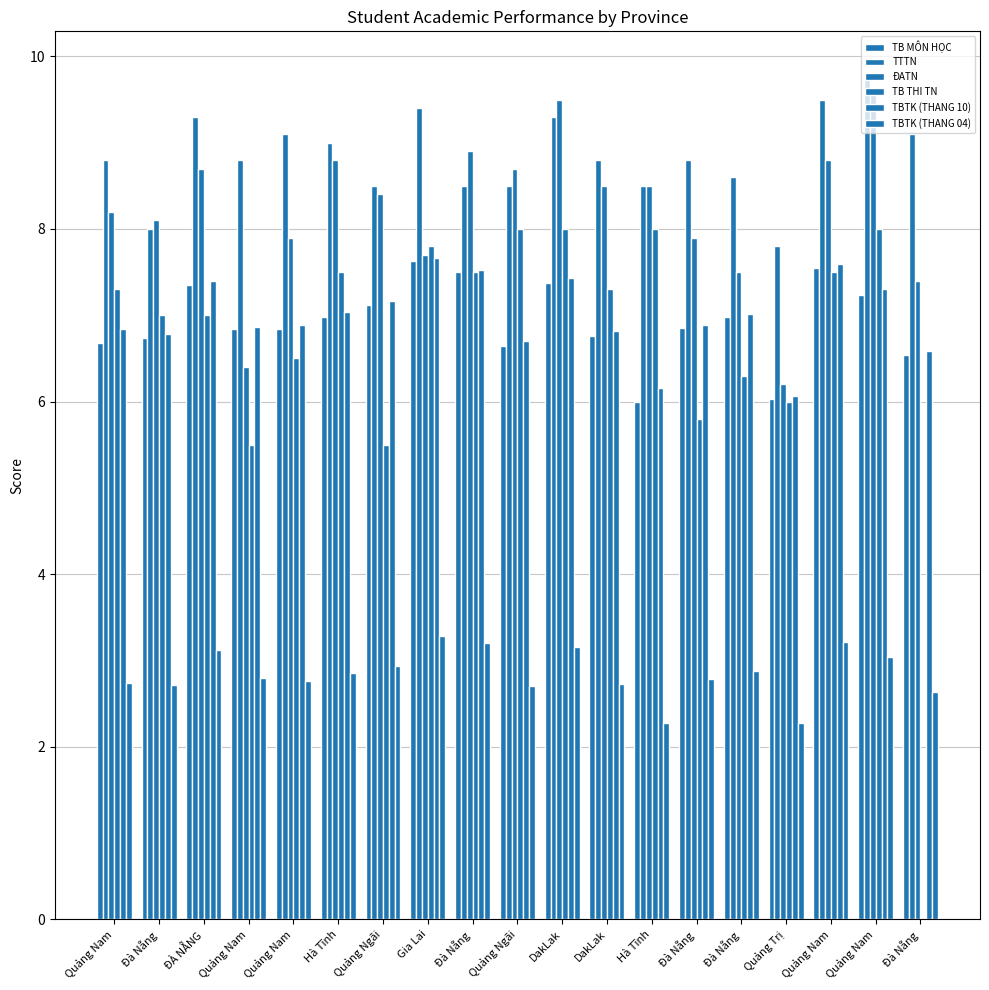

The ĐATN series shows 9.6 at Quảng Nam. True or false?

True